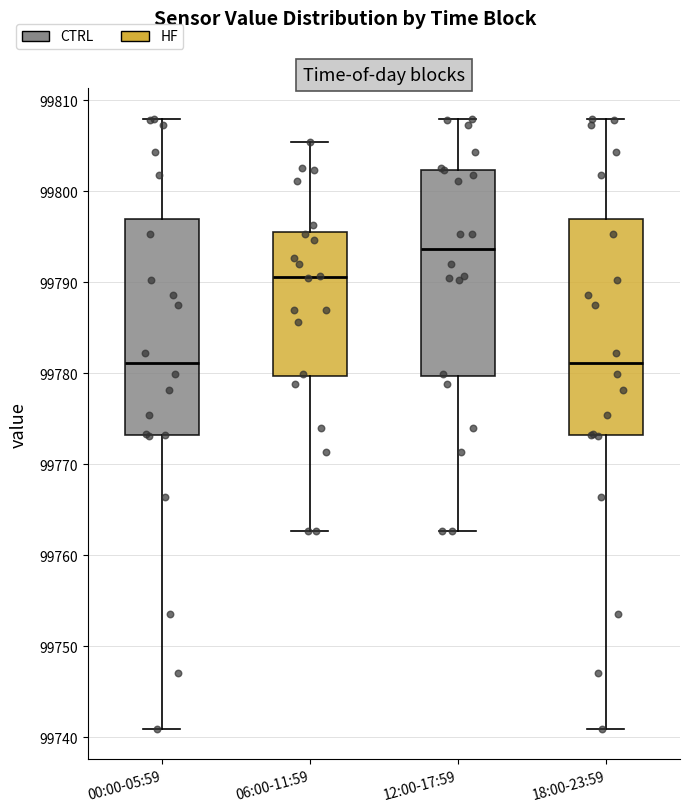

Where is the upper edge of the box for 12:00-17:59 on the y-axis? The values are not printed on the chart, so give them approximately, as read against the axis.

99802